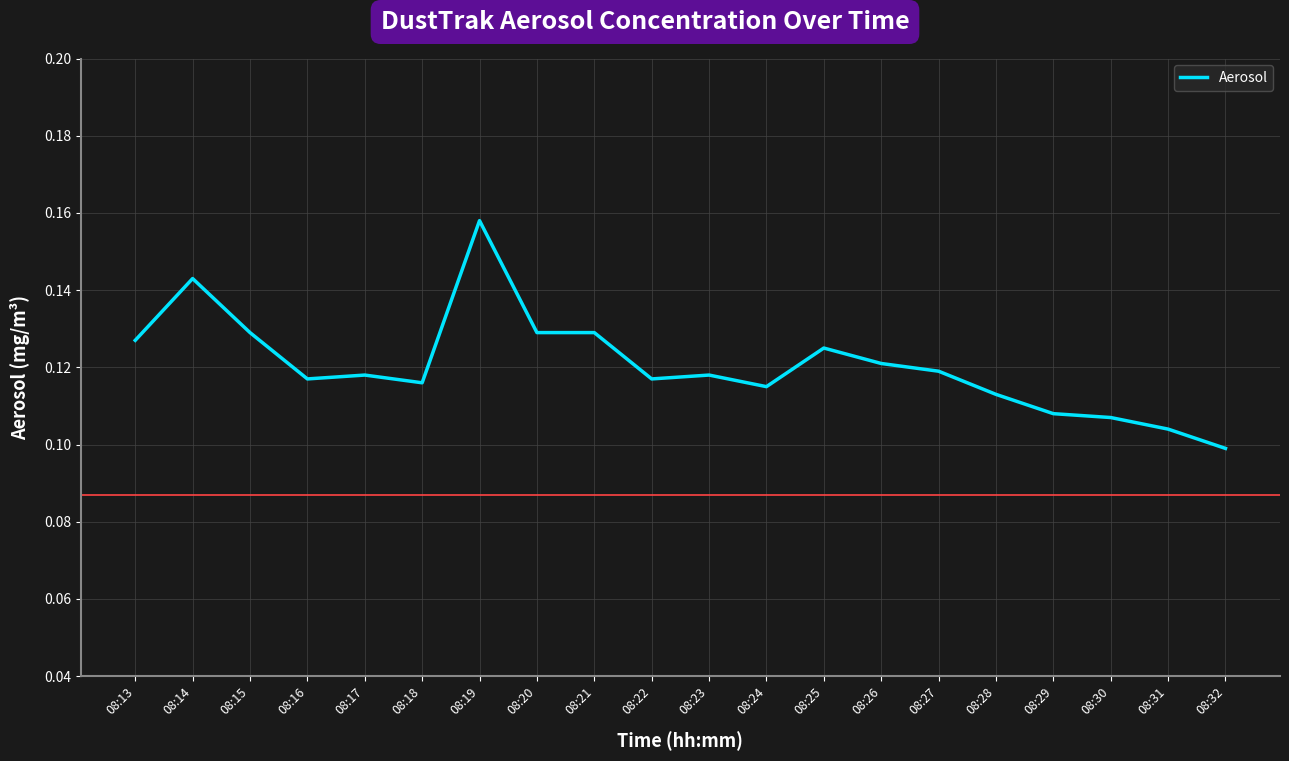

Which has a higher value, 08:32 or 08:23?

08:23